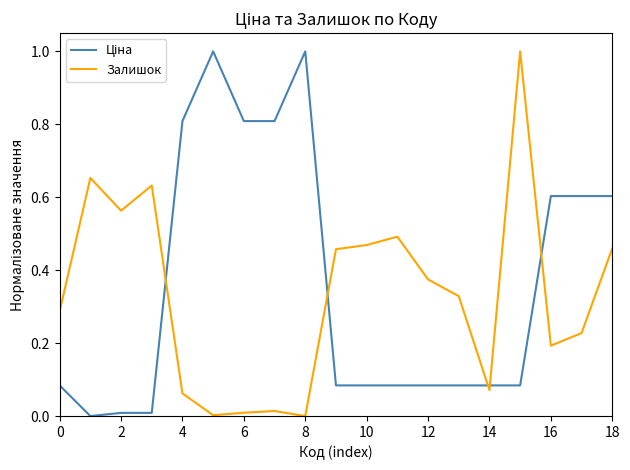

What is the greatest value displayed?

1.0